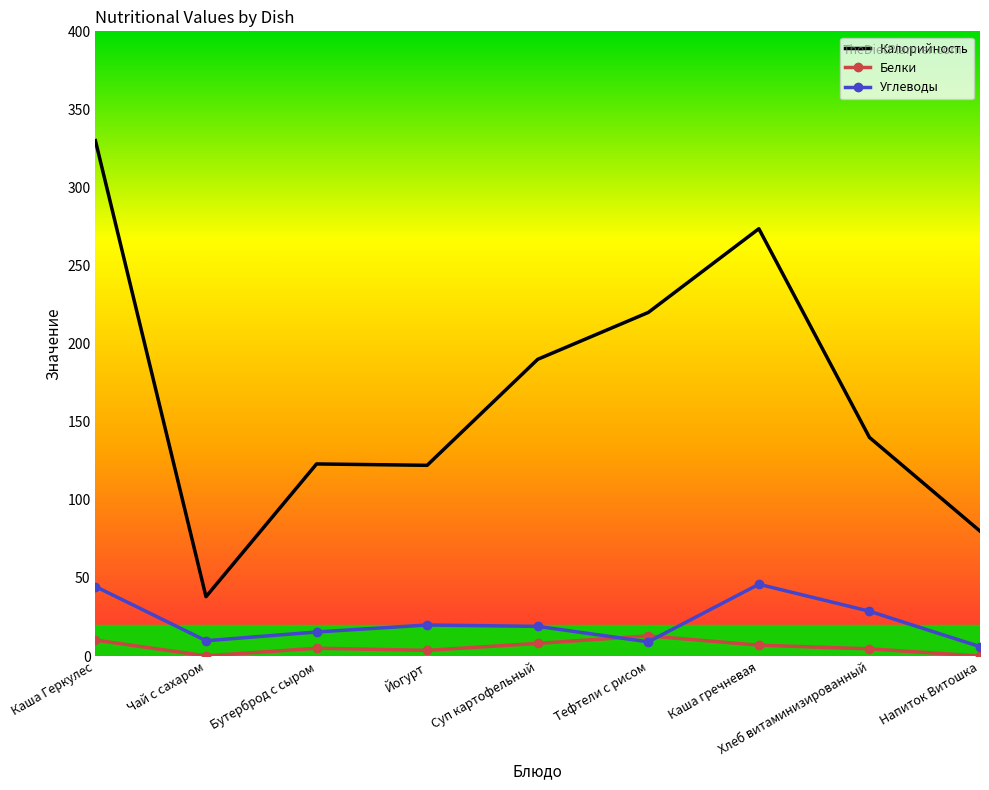

List the series in order of their peak value, highest first.

Калорийность, Углеводы, Белки